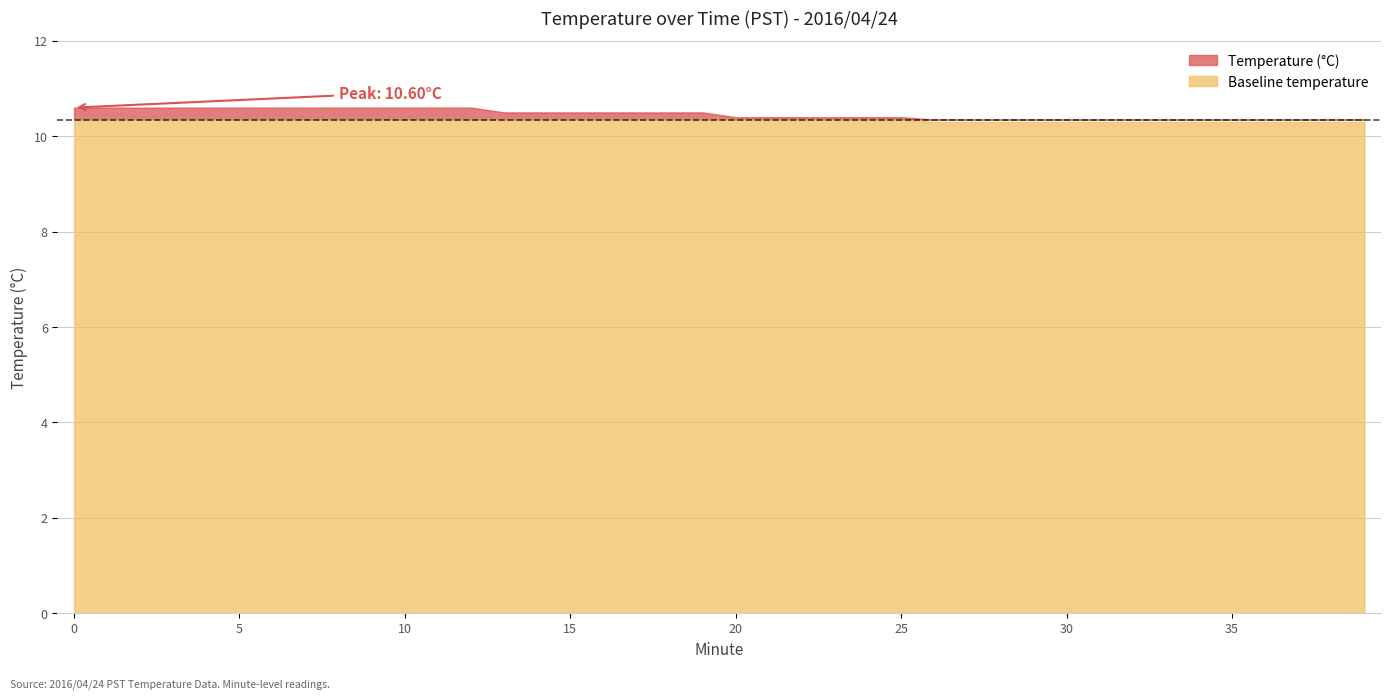

Reading right to left, list all the values displayed in this chart.

10.3	10.3	10.3	10.3	10.3	10.3	10.3	10.3	10.3	10.3	10.3	10.3	10.3	10.3	10.4	10.4	10.4	10.4	10.4	10.4	10.5	10.5	10.5	10.5	10.5	10.5	10.5	10.6	10.6	10.6	10.6	10.6	10.6	10.6	10.6	10.6	10.6	10.6	10.6	10.6